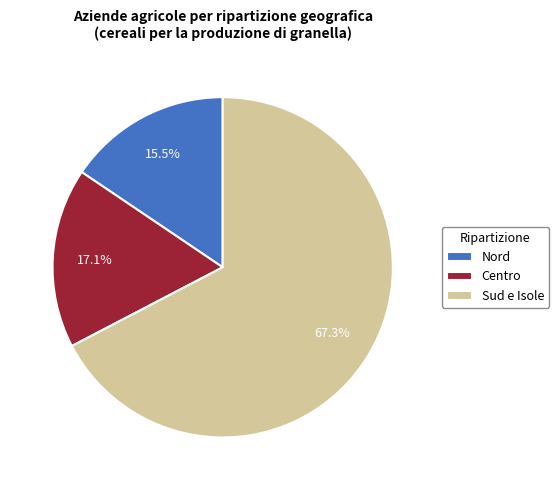

Is Sud e Isole the majority of the pie?

Yes